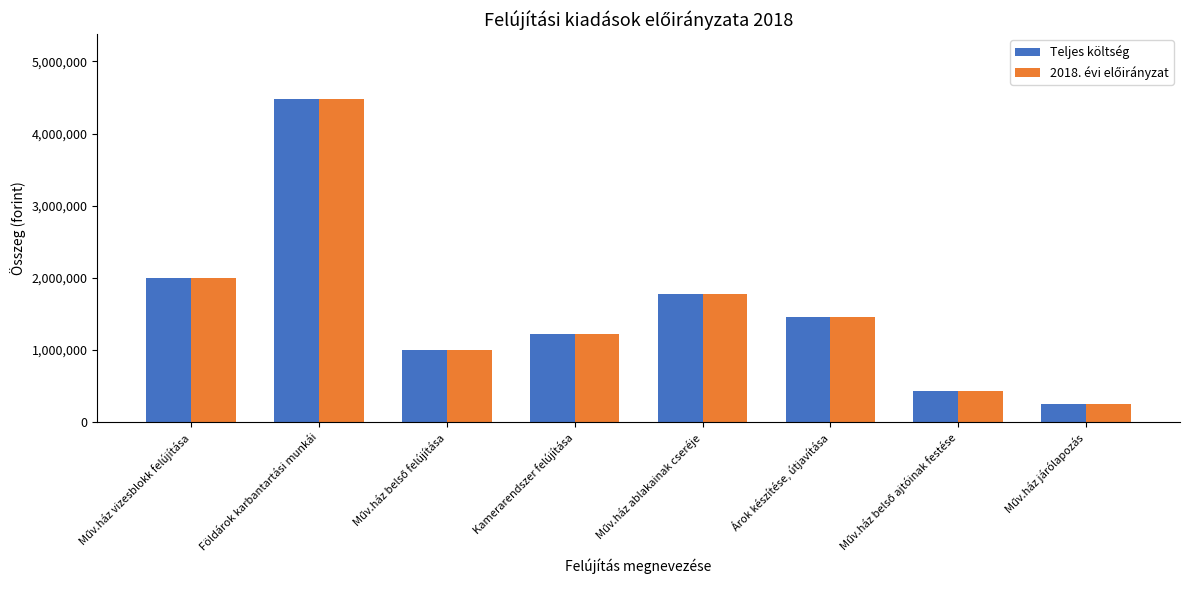

At which category does the chart reach its peak across all series?

Földárok karbantartási munkái